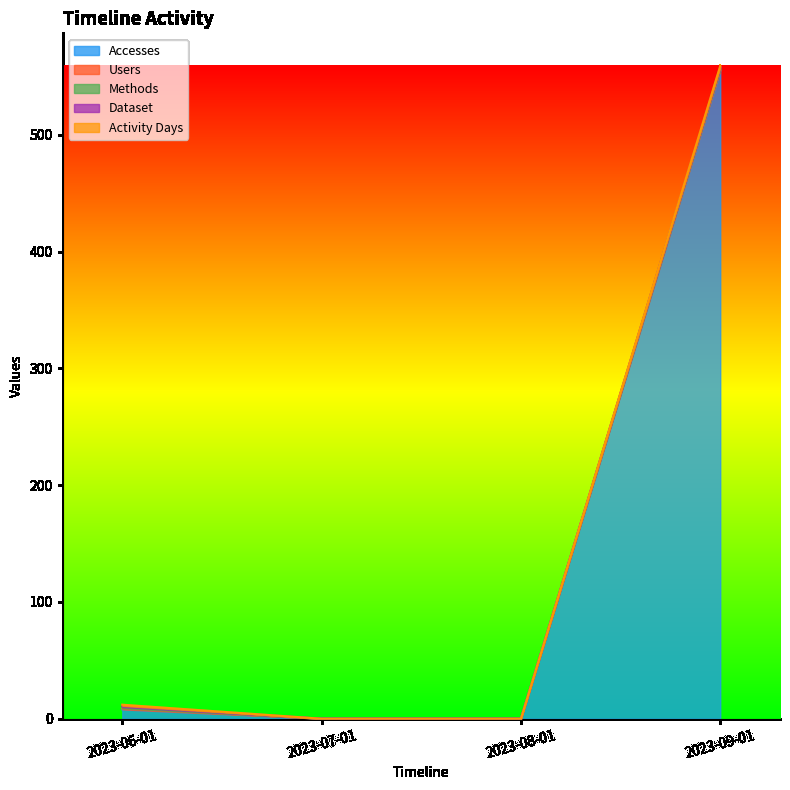

Is it true that Activity Days equals 1 at 2023-09-01?

True